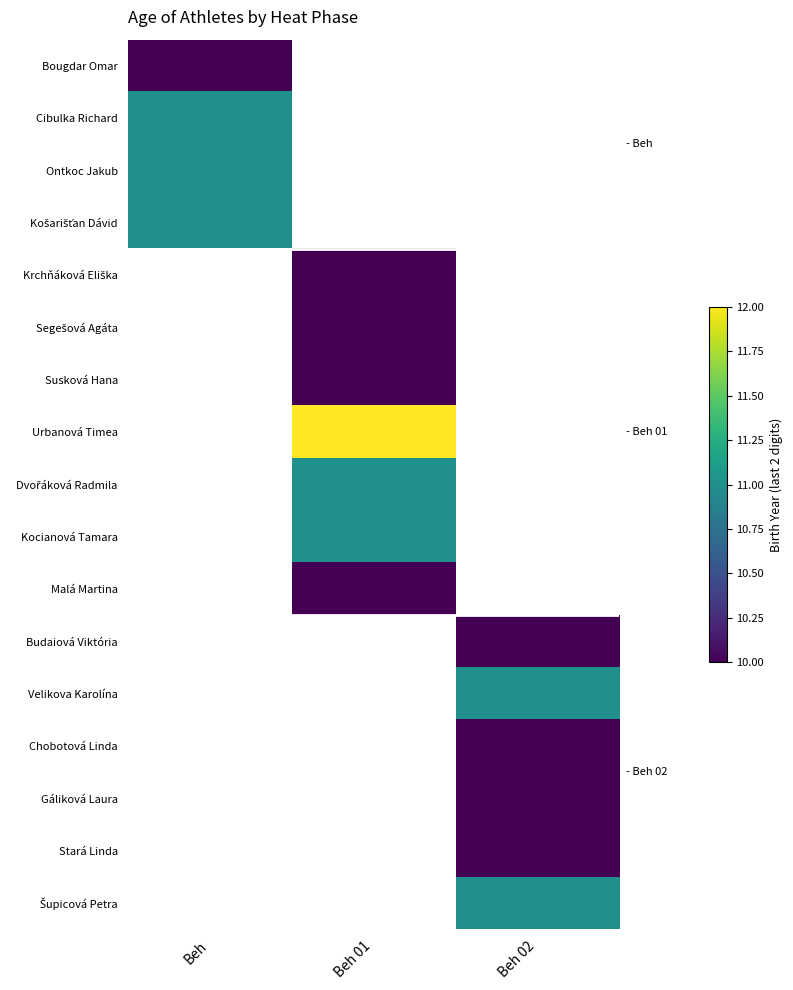

Which series has the largest range (max minus min)?

Bougdar Omar